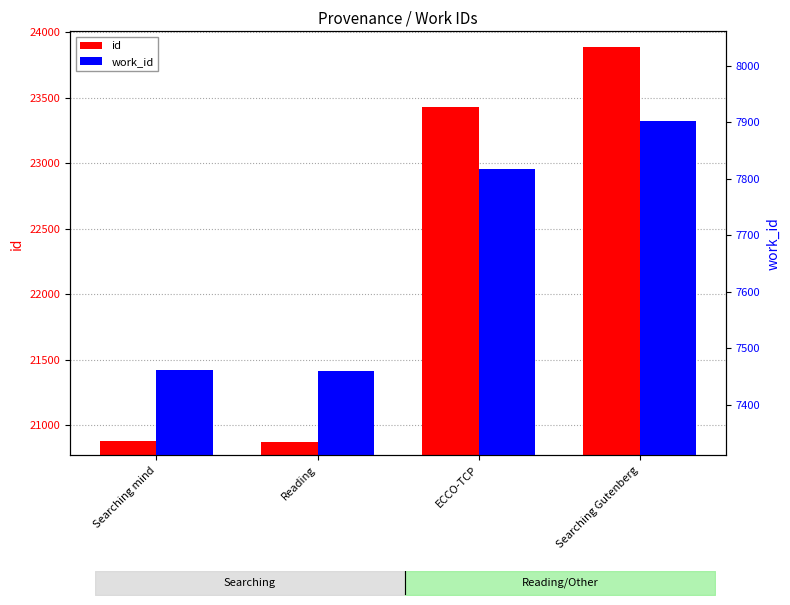

What is the label of the 3rd bar from the left?

ECCO-TCP